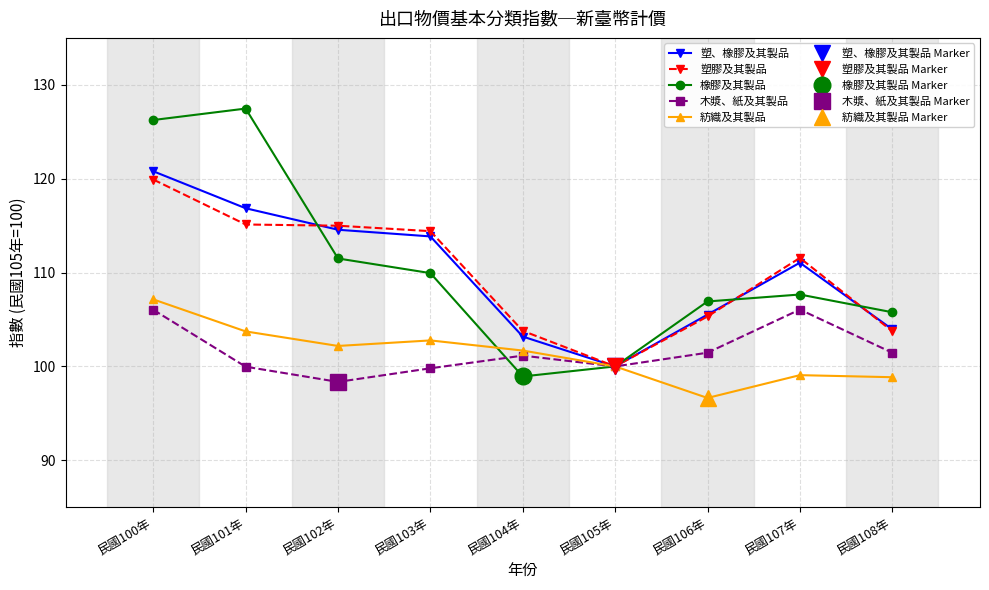

At which label does 塑膠及其製品 reach its minimum?

民國105年